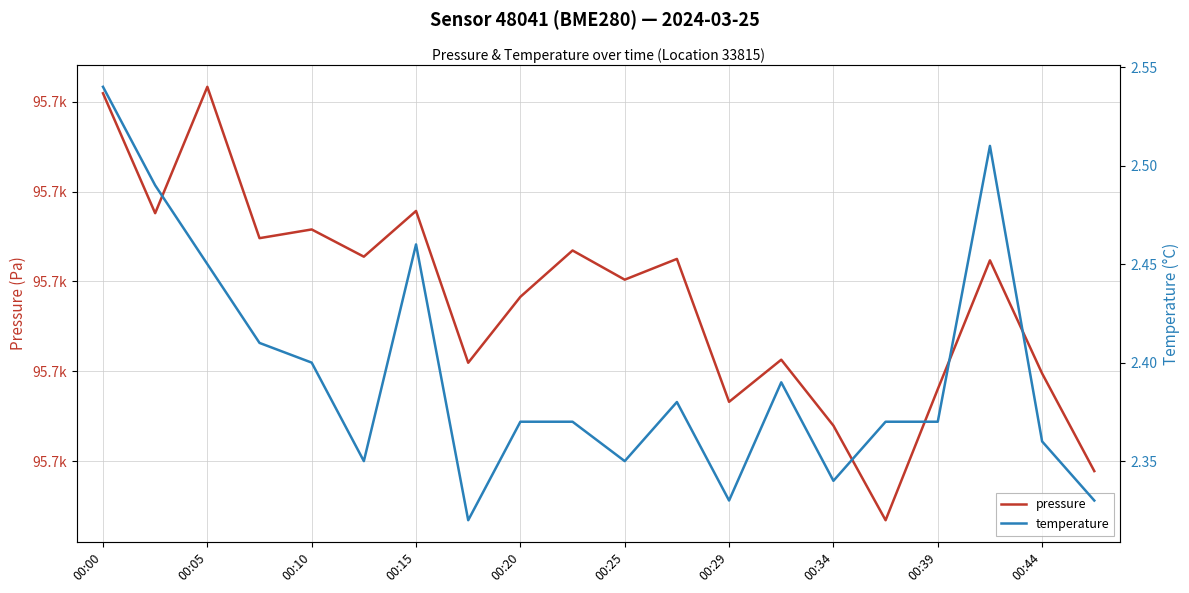

What is the greatest value displayed?

95721.7